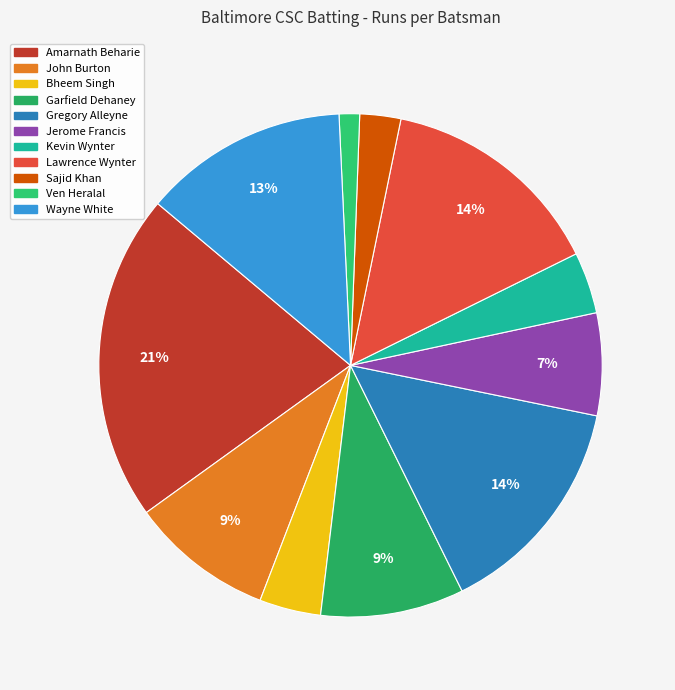

Does Gregory Alleyne account for over 50% of the chart?

No